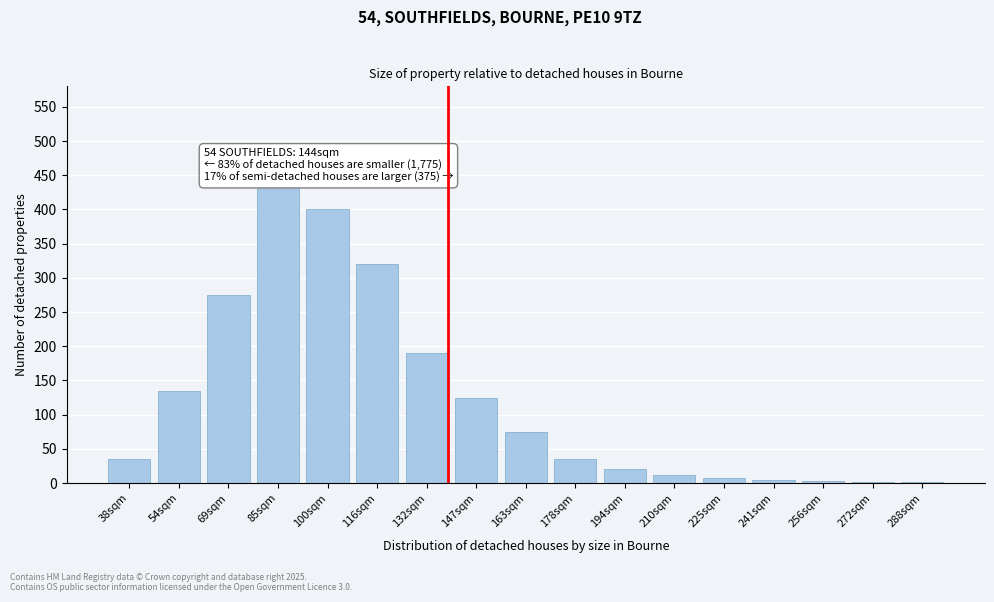

Which has a higher value, 163sqm or 69sqm?

69sqm